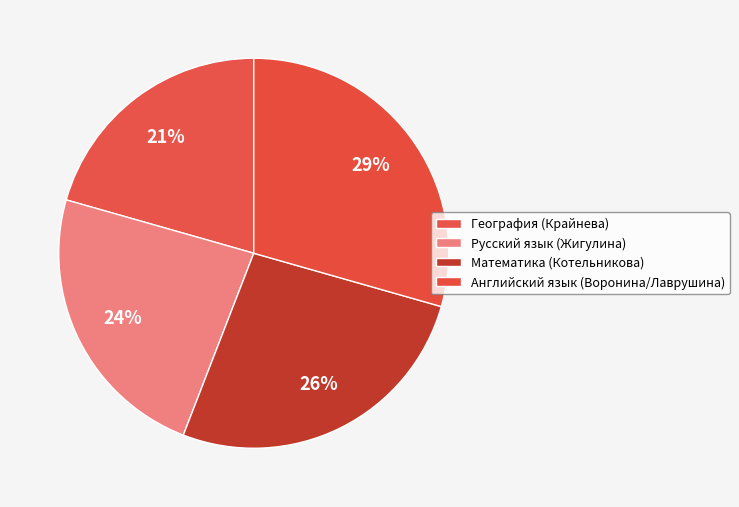

Which category has the biggest portion of the pie?

Английский язык (Воронина/Лаврушина)